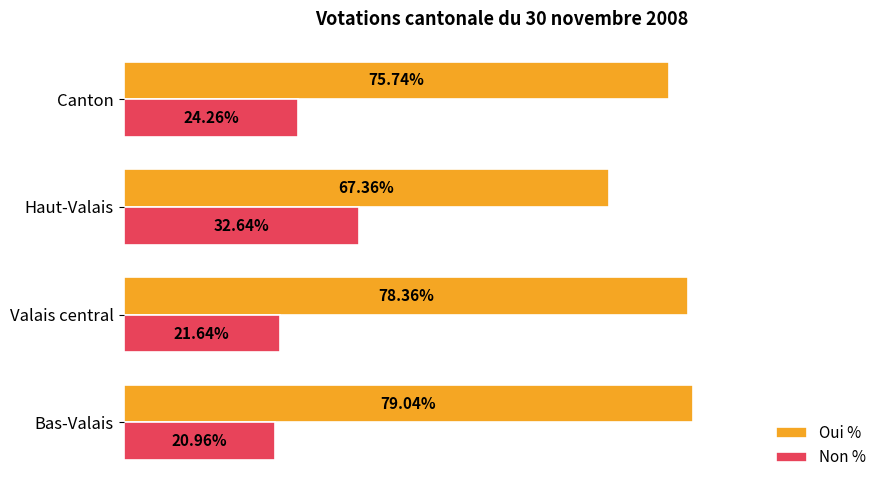

Rank the series by their maximum value, from lowest to highest.

Non %, Oui %